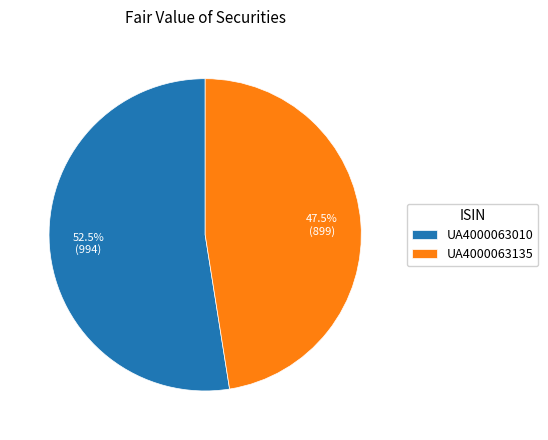

Approximately how many times larger is the value at UA4000063135 compared to UA4000063010?

0.9